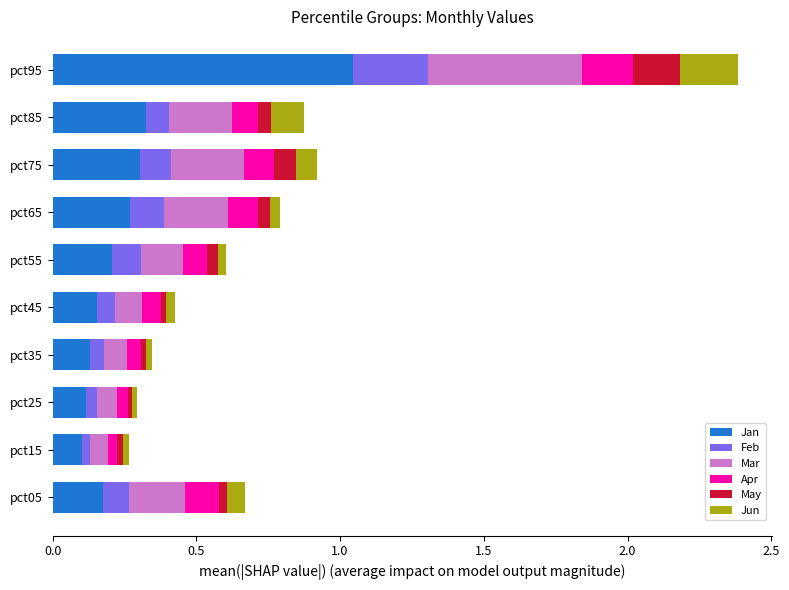

What is the total value across all series at pct95?

2.4